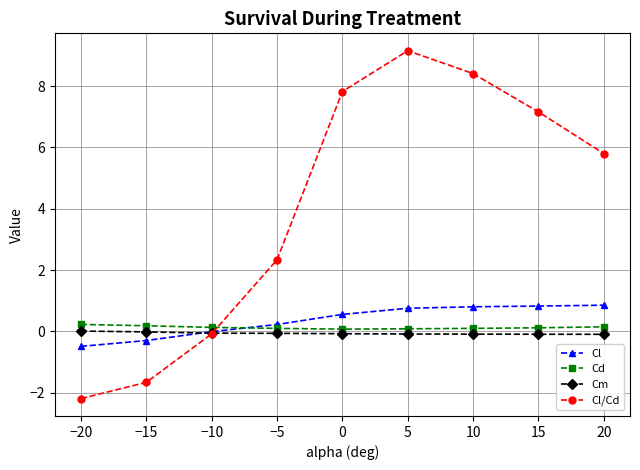

What is the average value of the Cd series?

0.1